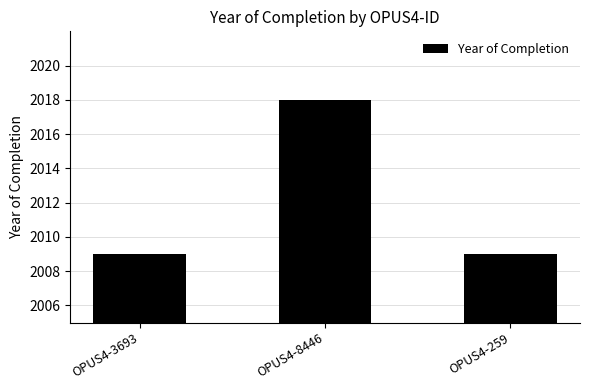

What is the difference between the maximum and minimum values?

9